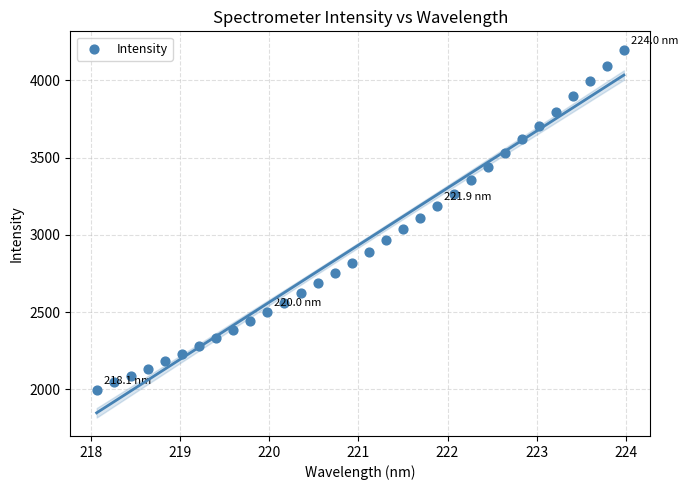

What is the range of X values (max minus min)?

5.9